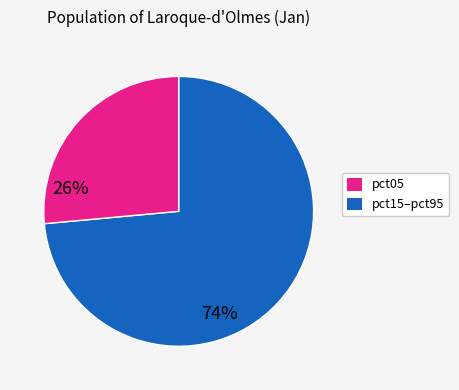

How many slices are in this pie chart?

2